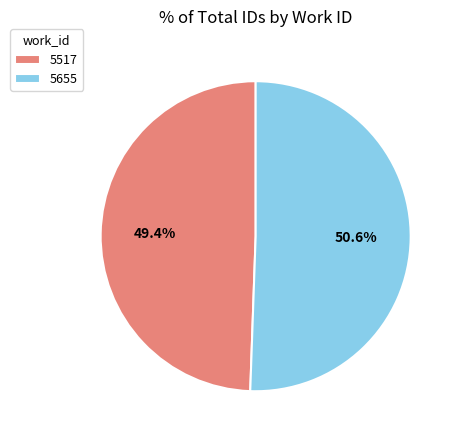

The 5655 slice represents 51% of the pie. True or false?

True